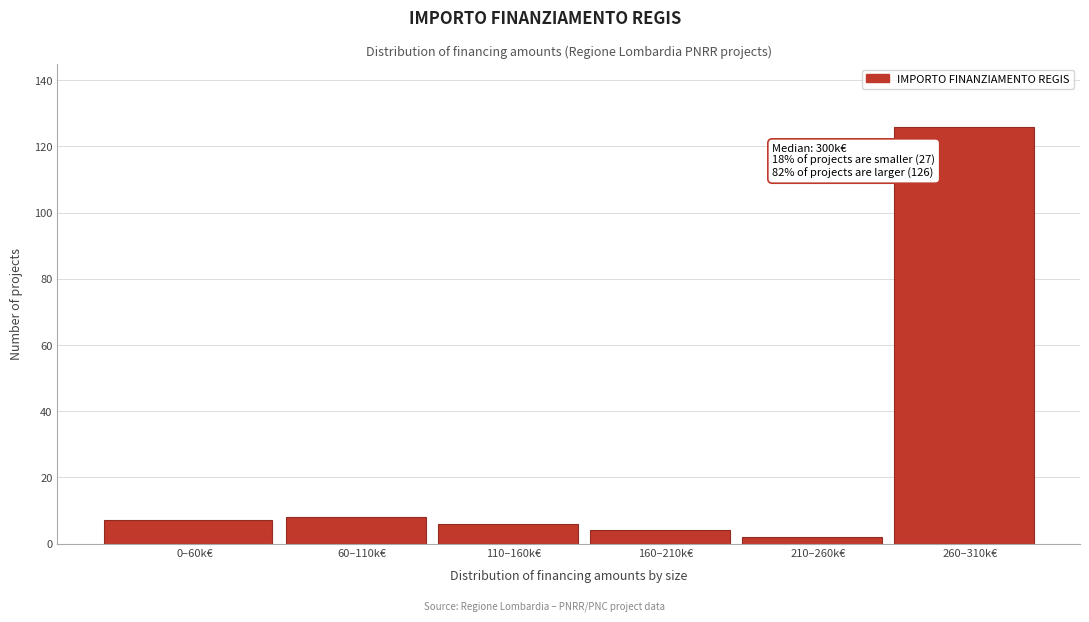

Reading left to right, extract all data points from this chart.

0–60k€=7	60–110k€=8	110–160k€=6	160–210k€=4	210–260k€=2	260–310k€=126